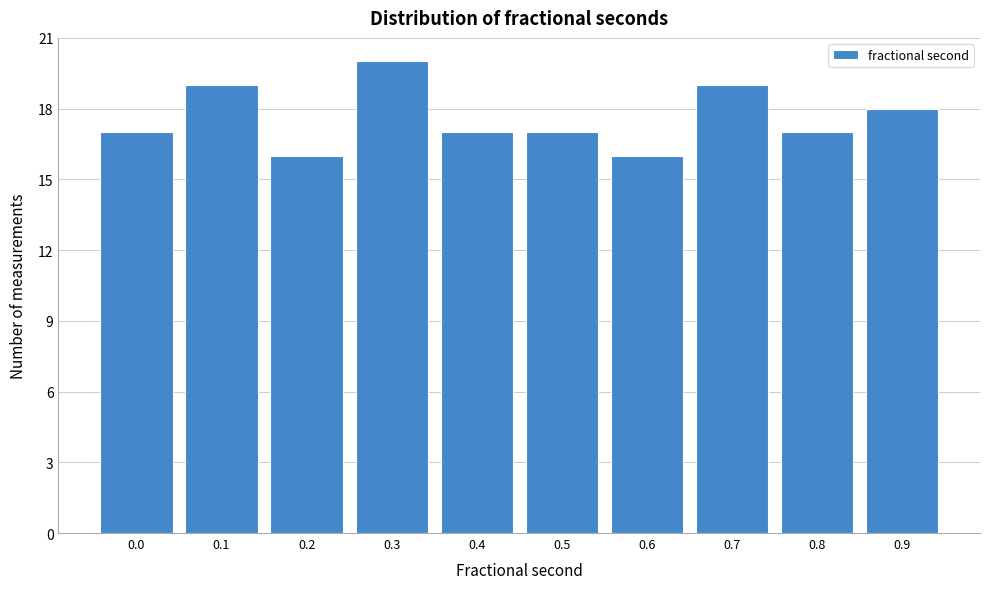

Reading left to right, extract all data points from this chart.

17	19	16	20	17	17	16	19	17	18